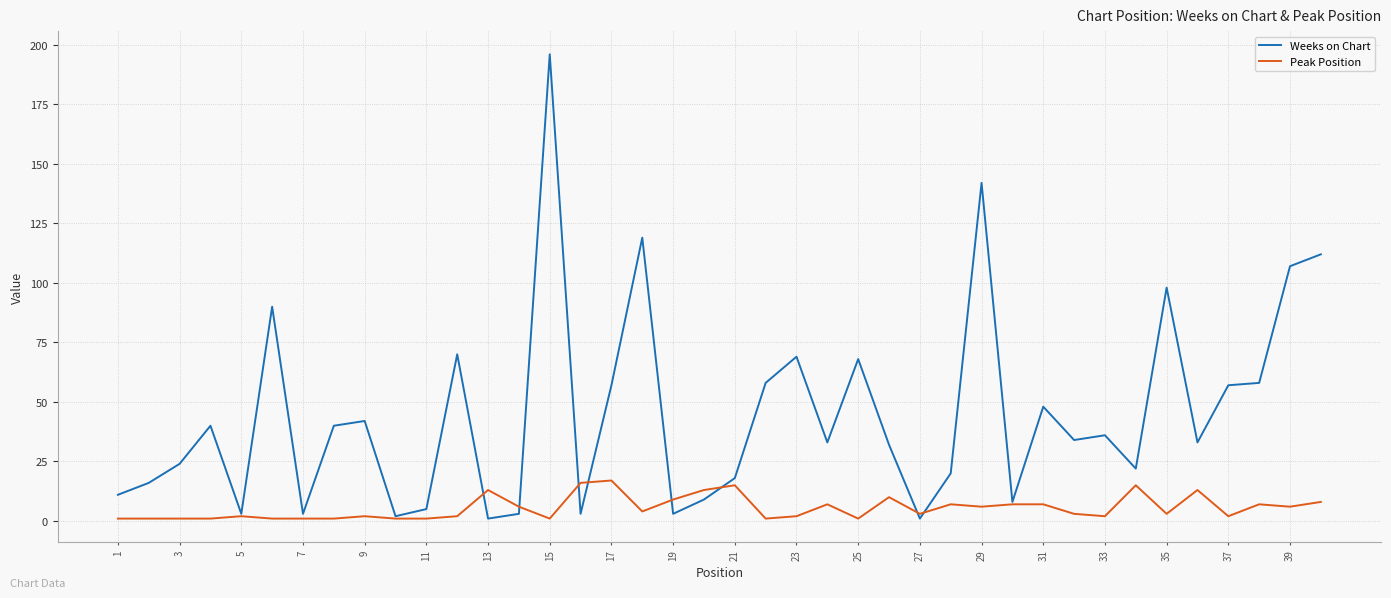

What is the maximum value for Weeks on Chart?

196